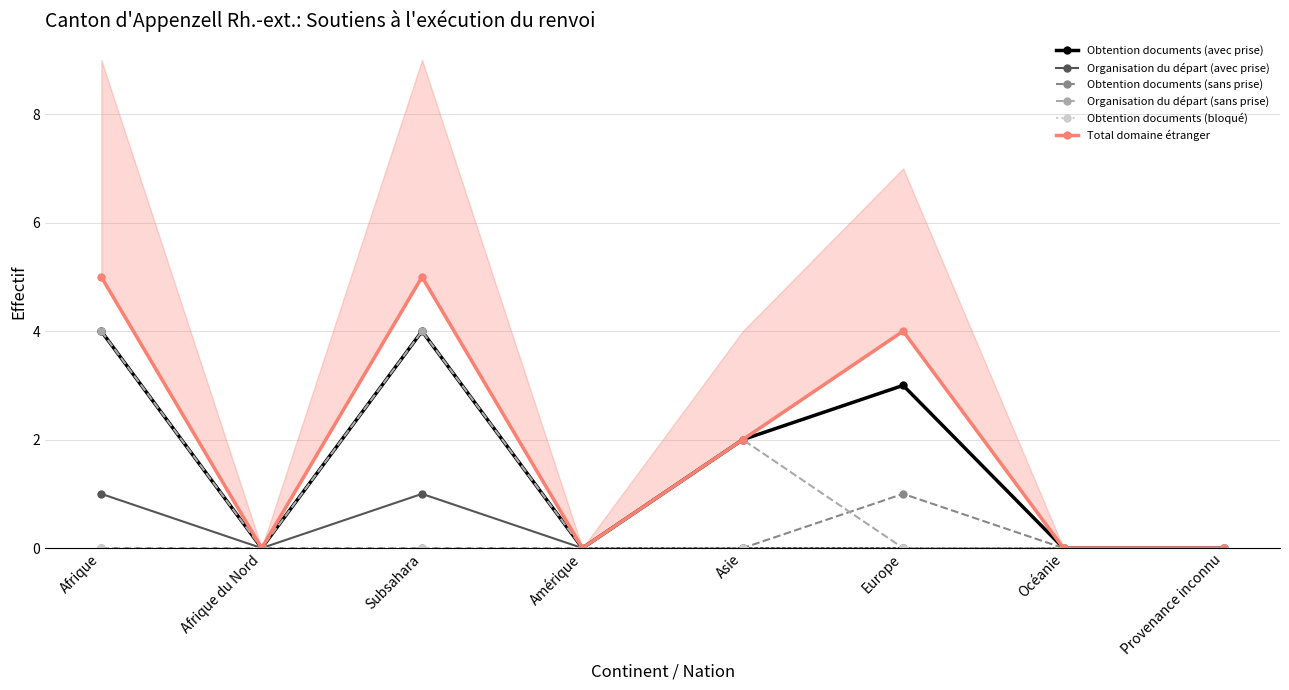

What is the label of the 7th point from the right?

Afrique du Nord